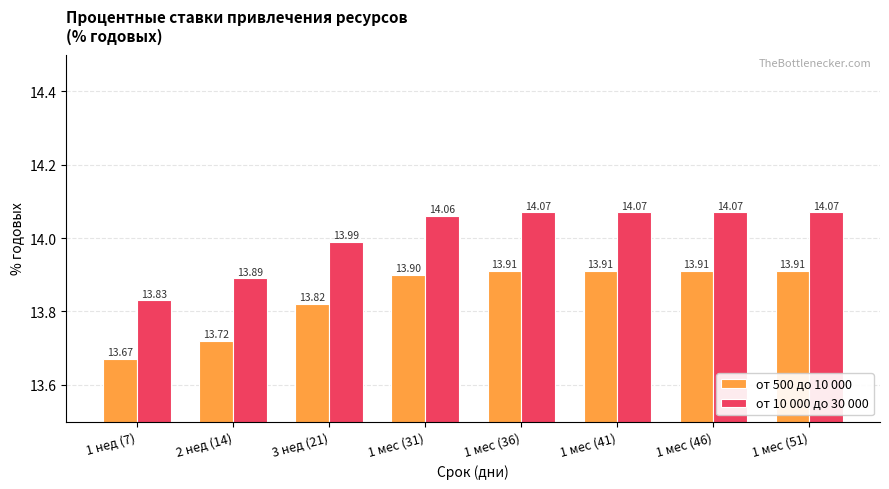

Read the от 500 до 10 000 value at 1 мес (31).

13.9